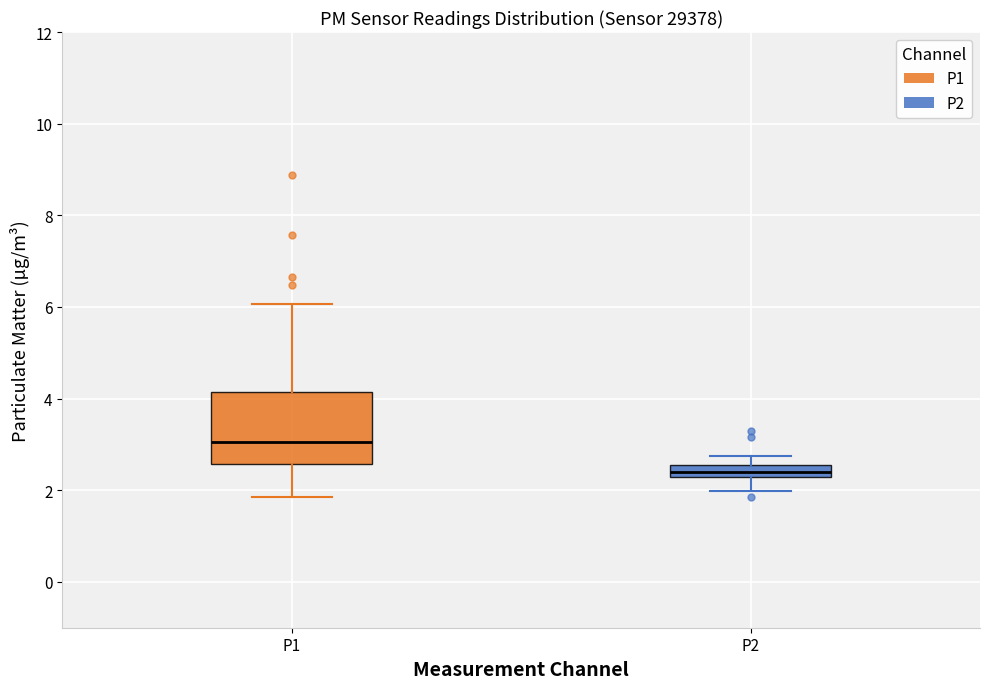

Which box's median line is the lowest?

P2